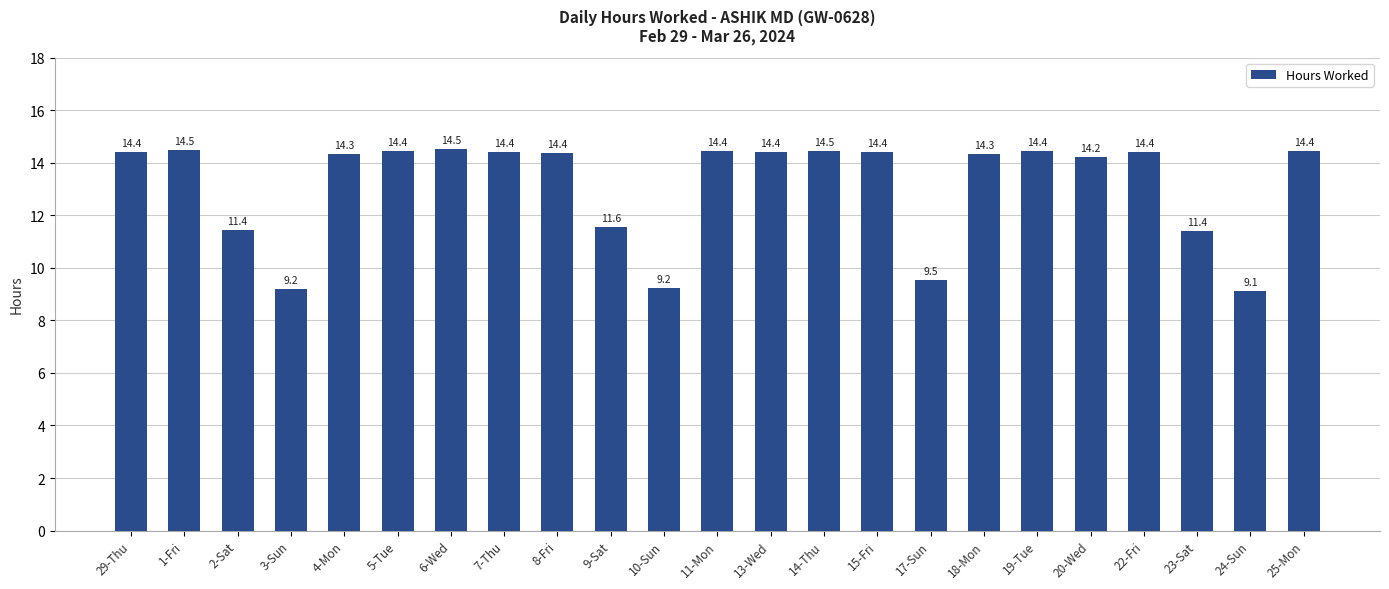

What is the value of the 9th bar from the left?

14.4